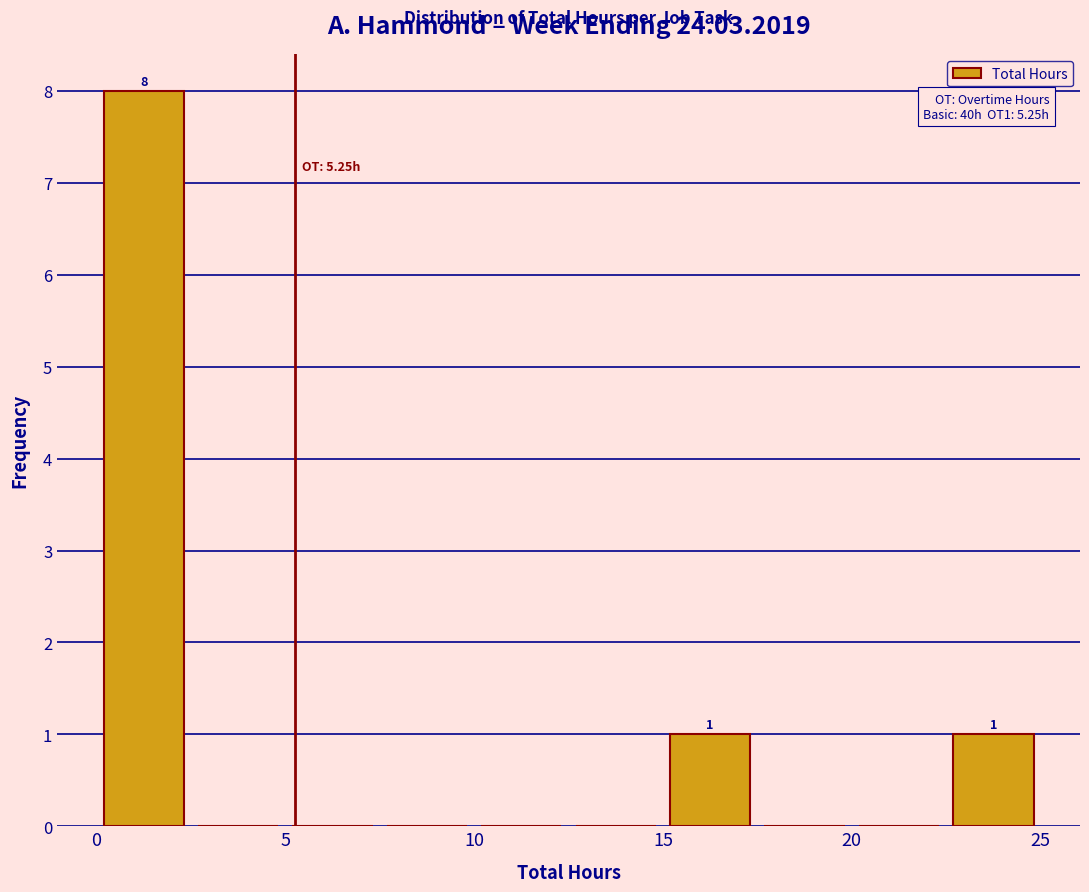

Which range on the x-axis has the tallest bar?

0.0 to 2.5